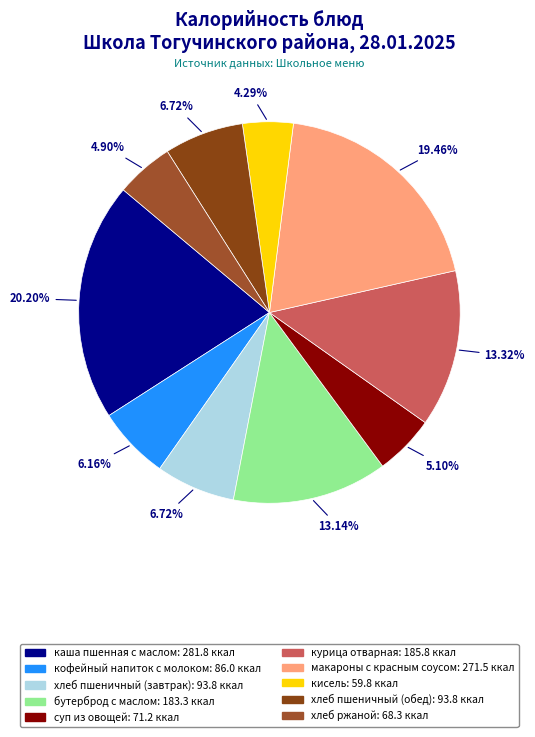

The кофейный напиток с молоком slice represents 1% of the pie. True or false?

False